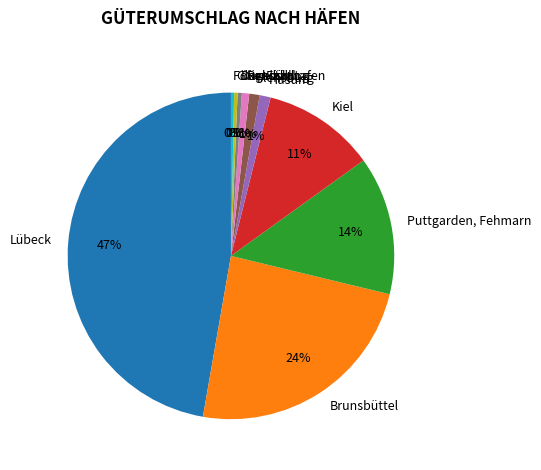

To the nearest percent, what is the difference between the largest and smallest slice percentages?

47%